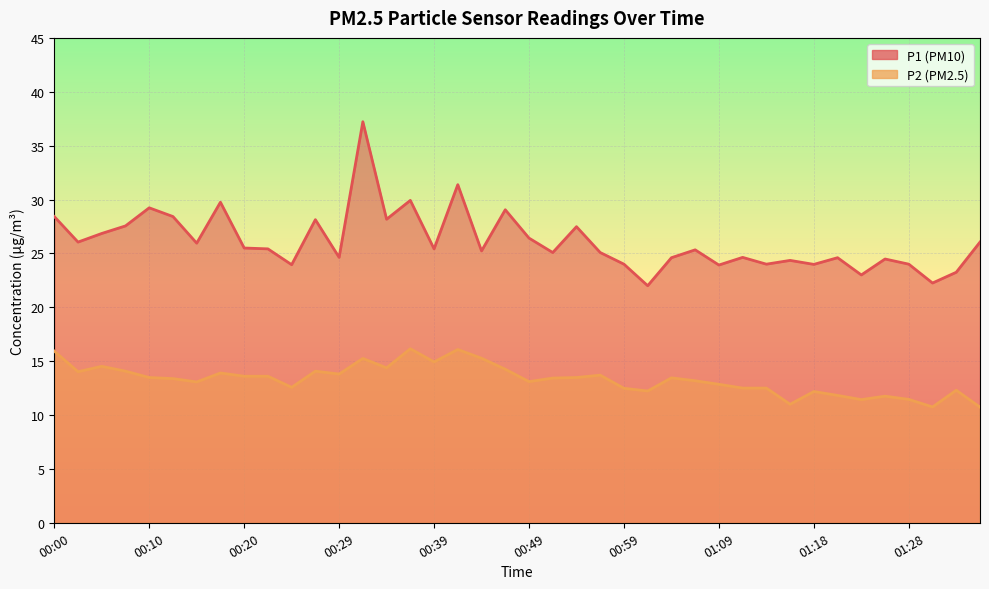

At how many categories does at least one series exceed 22?

39